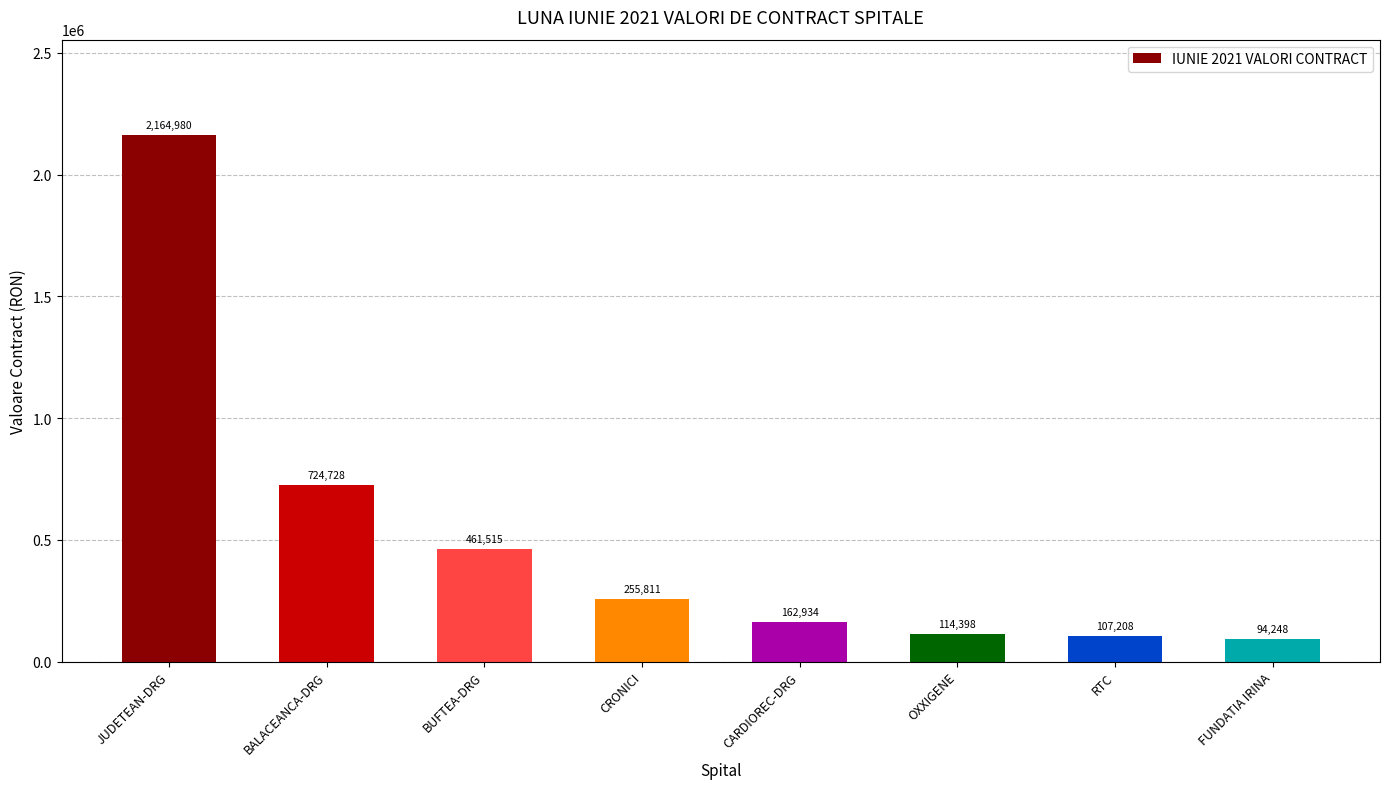

How many data points are less than 255810?

4